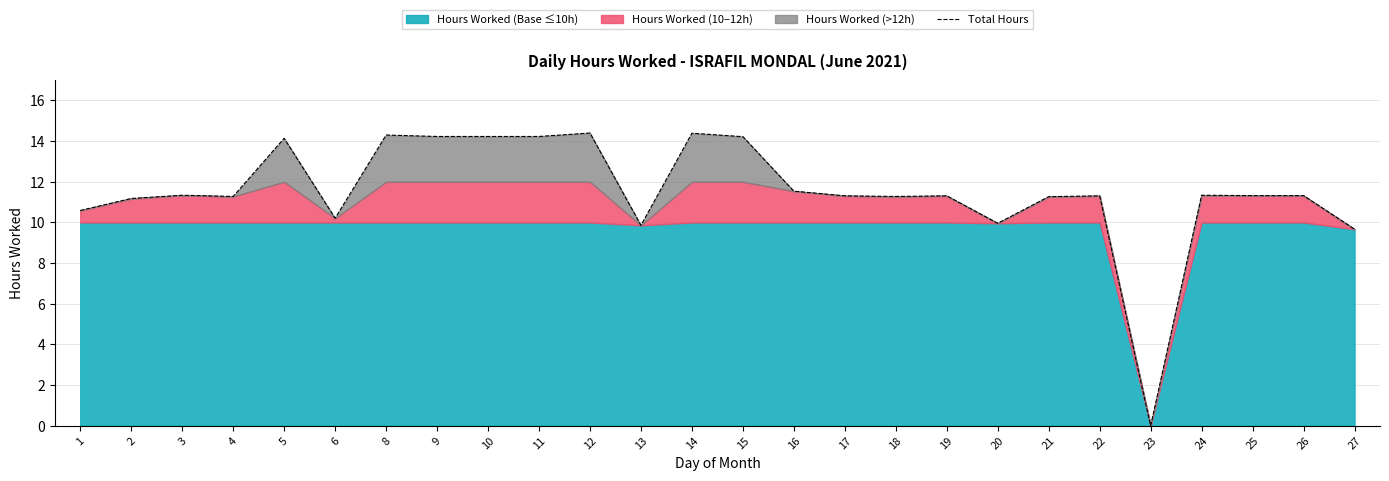

At which category does the chart reach its minimum across all series?

23